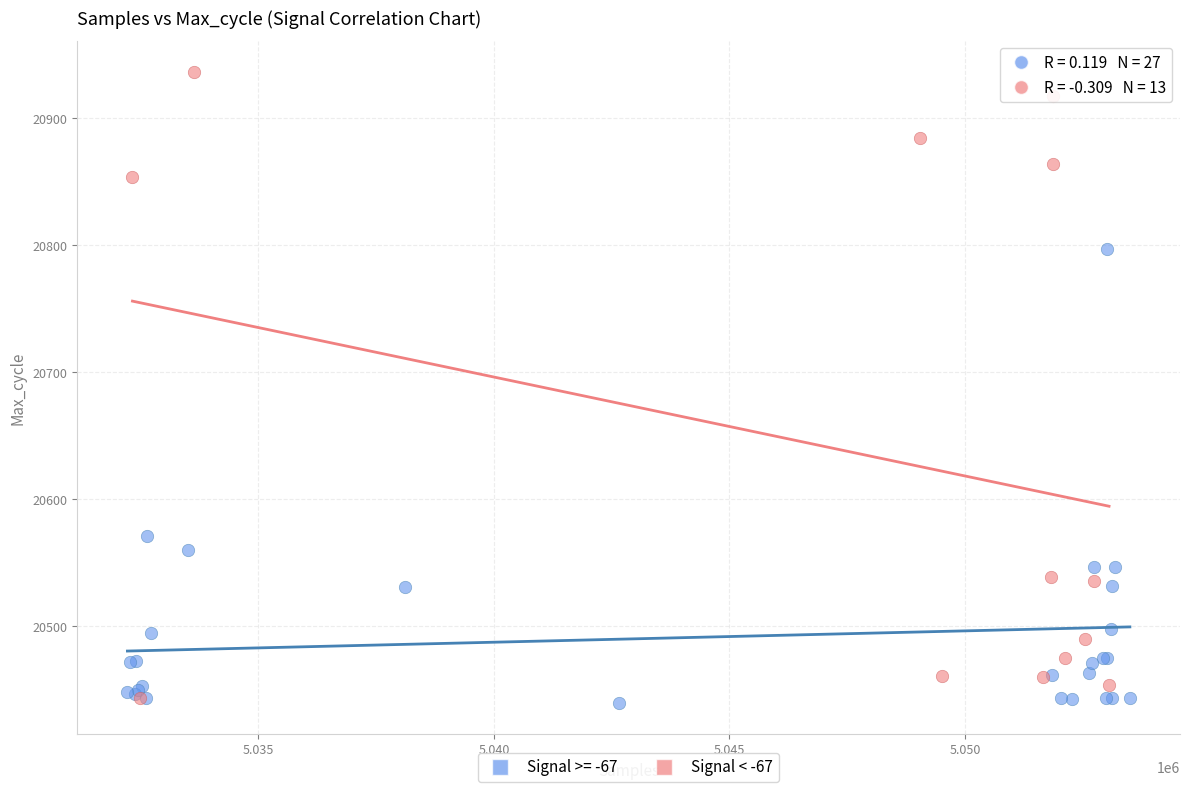

Which series contains the highest Y value?

Signal < -67